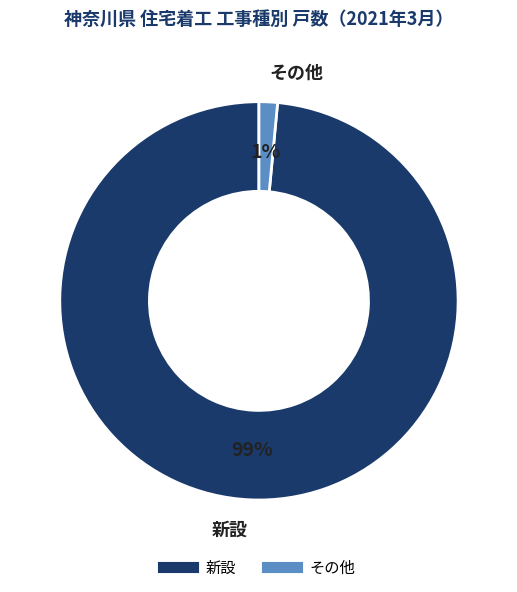

How many slices are in this pie chart?

2